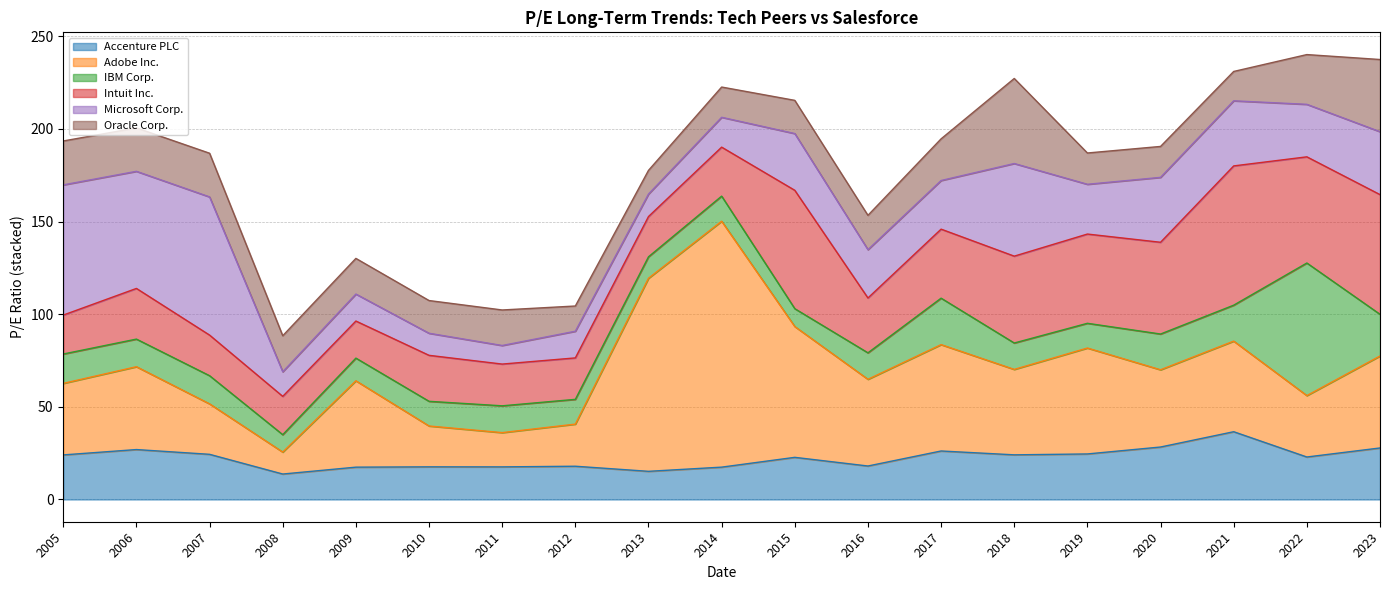

What is the difference between the Accenture PLC values at 2022-03-11 and 2017-03-06?

3.2